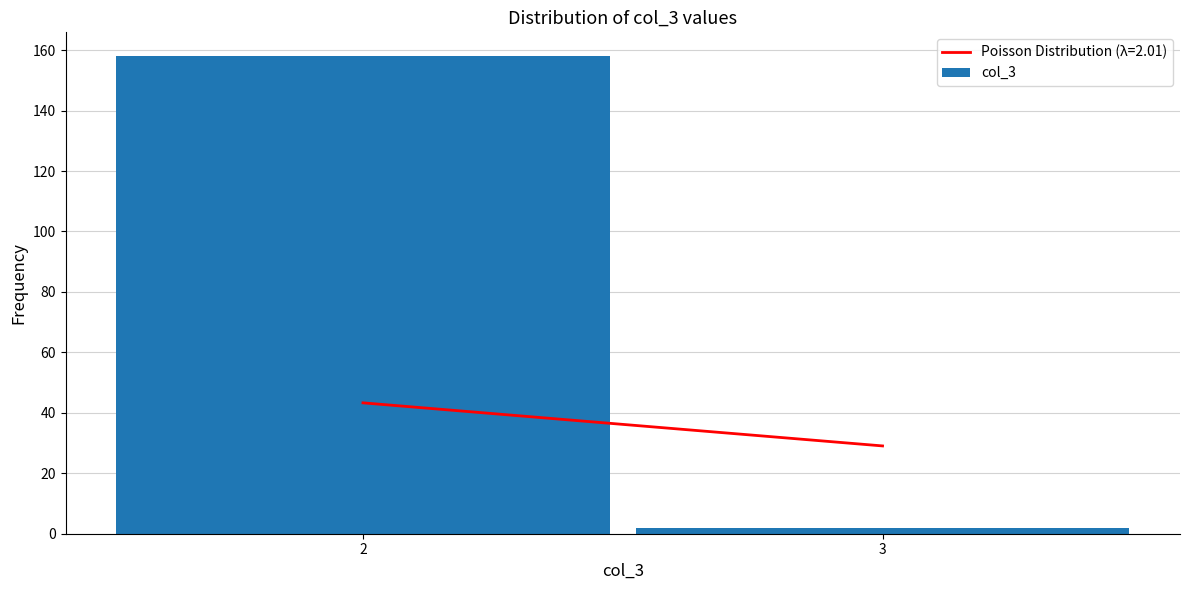

Reading left to right, transcribe all the data shown in this chart.

158	2